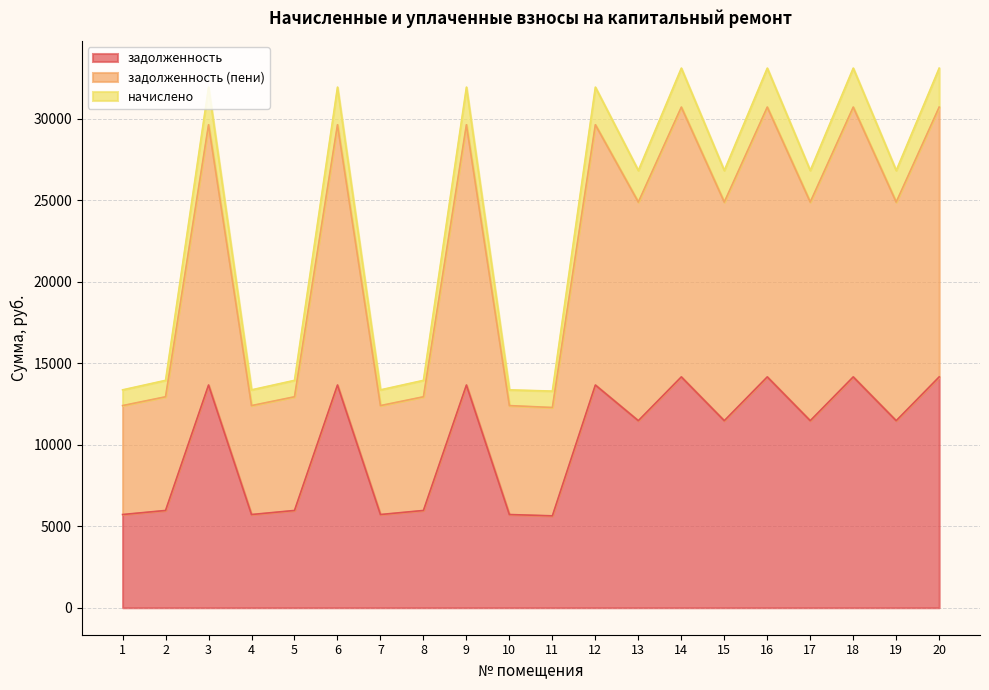

True or false: задолженность (пени) has more than 2 points higher than both neighbors.

True